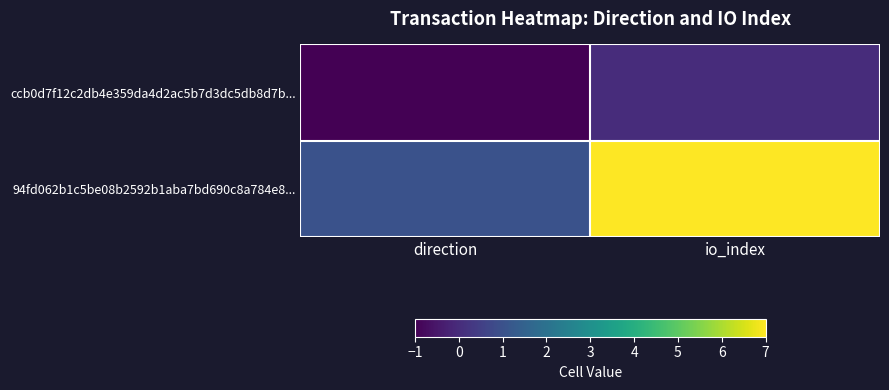

Rank the series at io_index from lowest to highest value.

ccb0d7f12c2db4e359da4d2ac5b7d3dc5db8d7b..., 94fd062b1c5be08b2592b1aba7bd690c8a784e8...